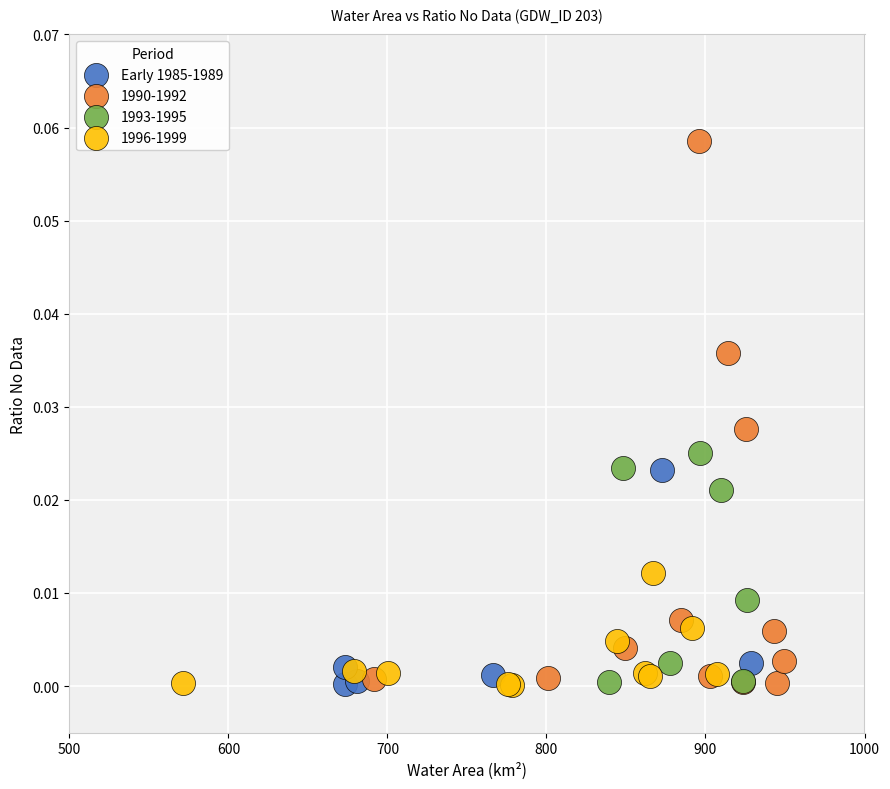

Which series has the largest Y range (max minus min)?

1990-1992